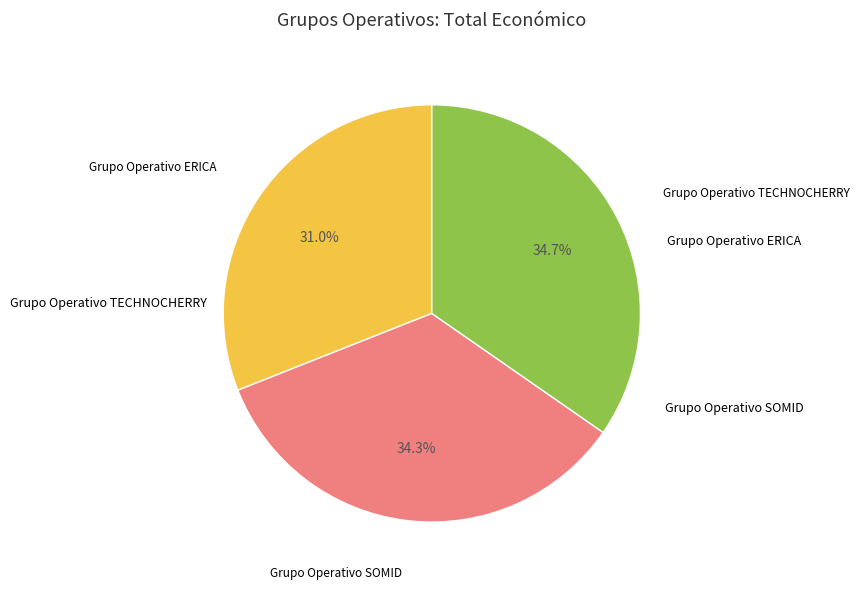

Is there a majority slice in this chart?

No